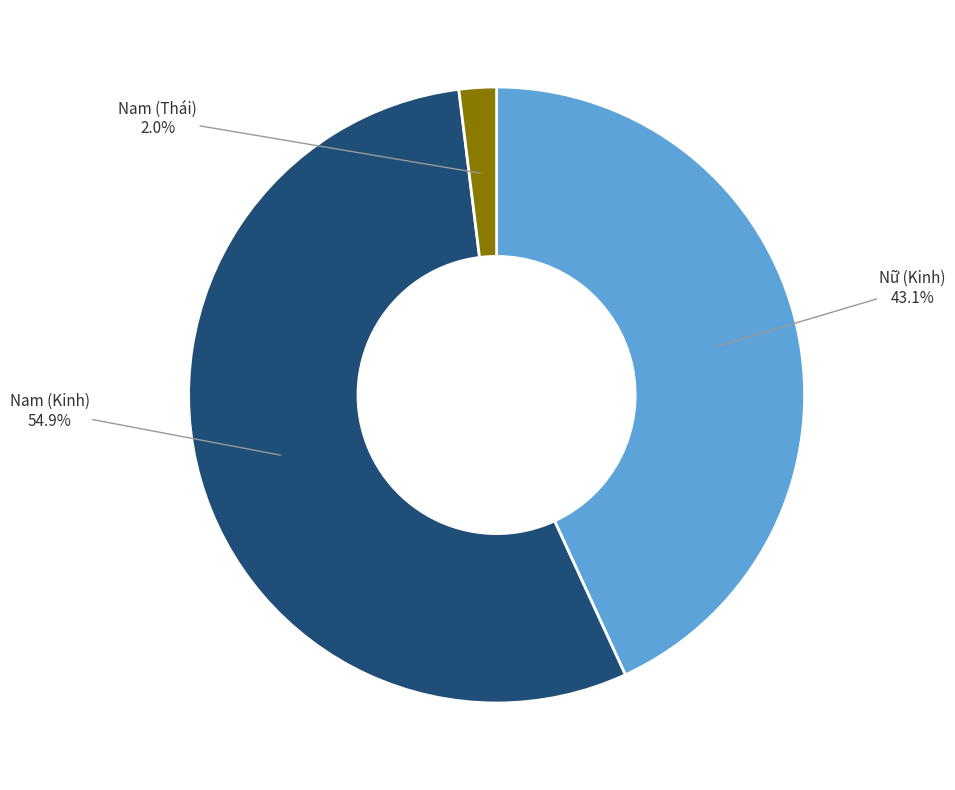

How many segments does this pie chart have?

3